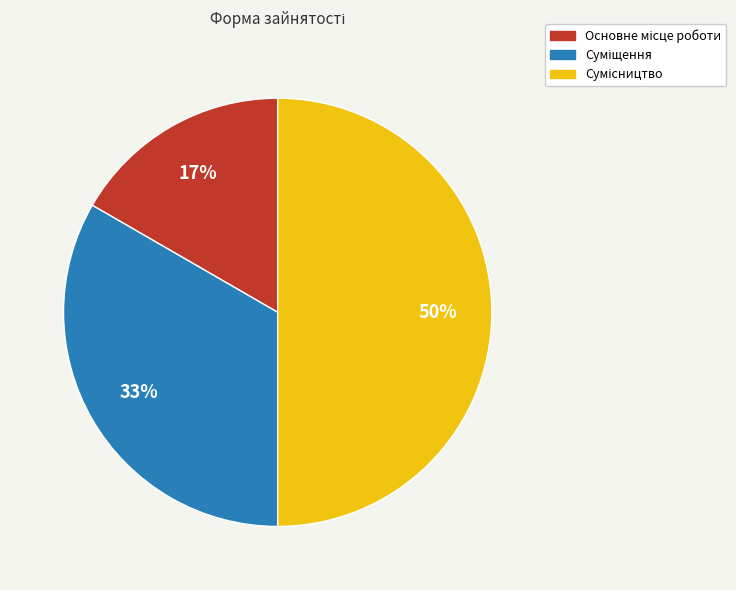

To the nearest percent, what is the average slice percentage?

33%